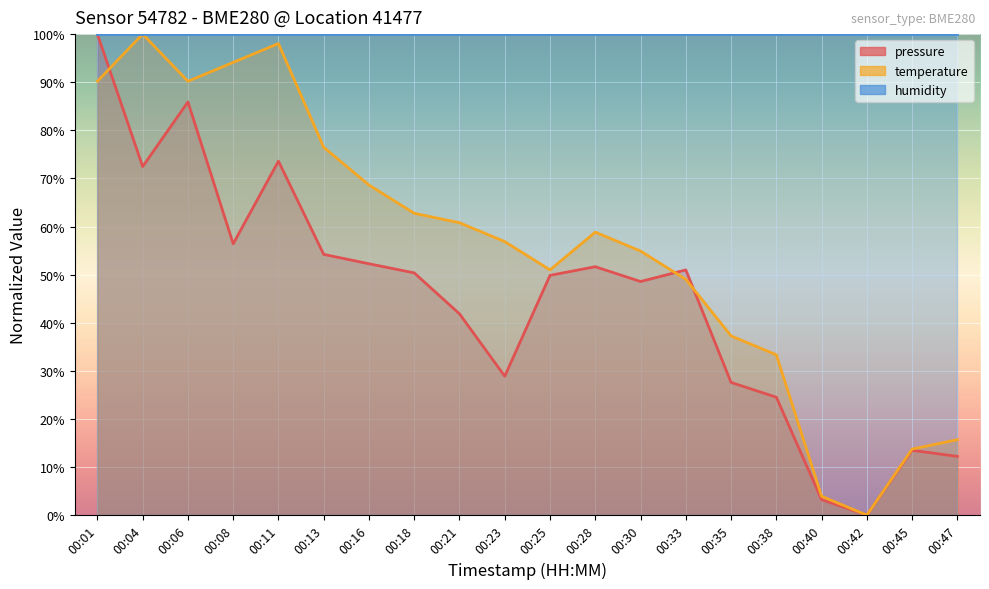

How many categories are shown in the chart?

20